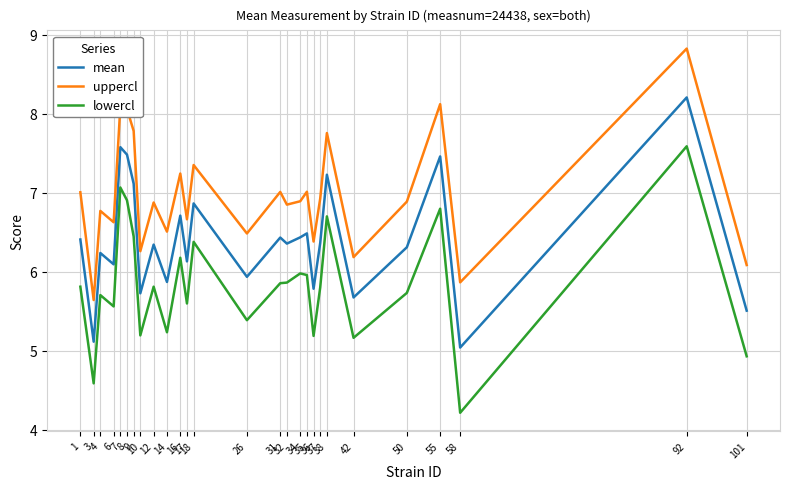

What is the smallest value displayed?

4.2